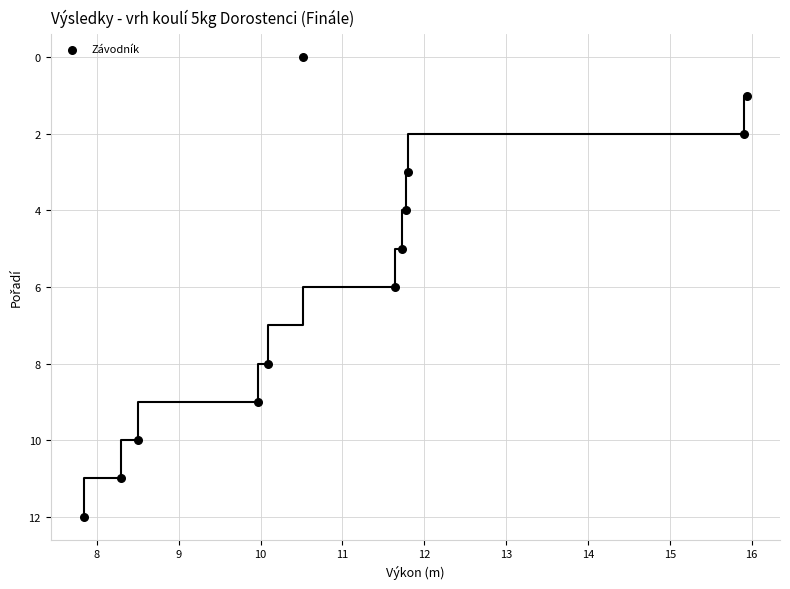

What is the average Y value?

6